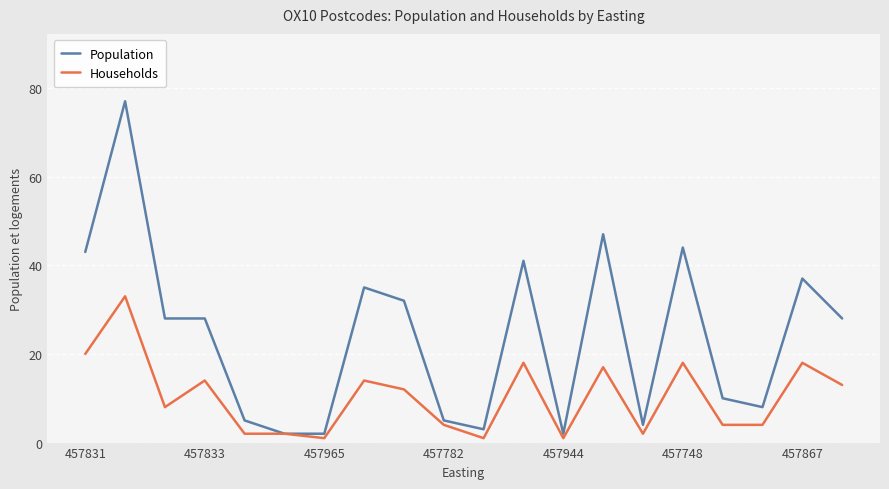

How many lines are shown in the chart?

2